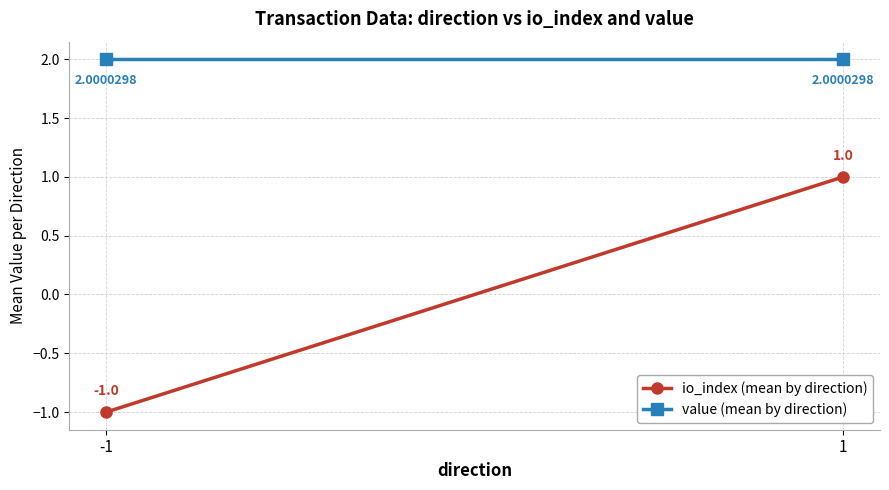

What is the highest value of the value (mean by direction) series?

2.0